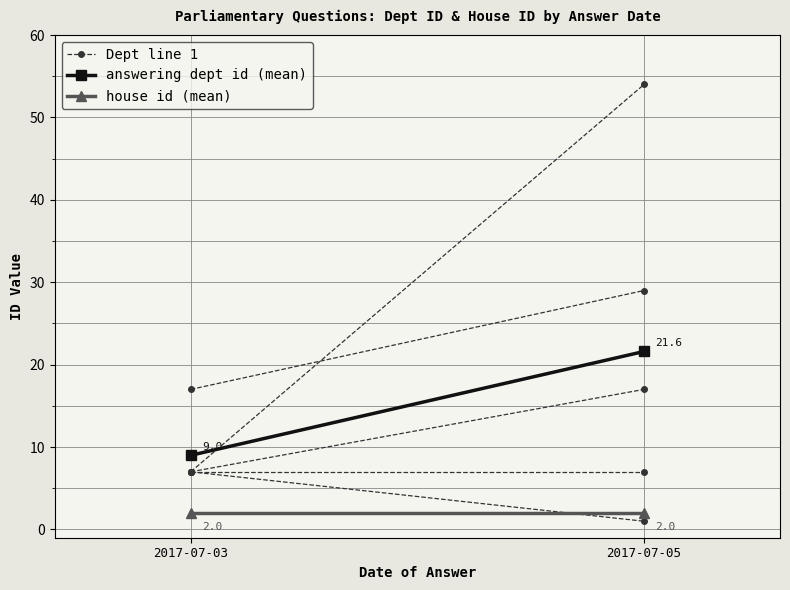

Is the value of answering dept id (mean) at 2017-07-05 greater than the value of house id (mean) at 2017-07-03?

Yes